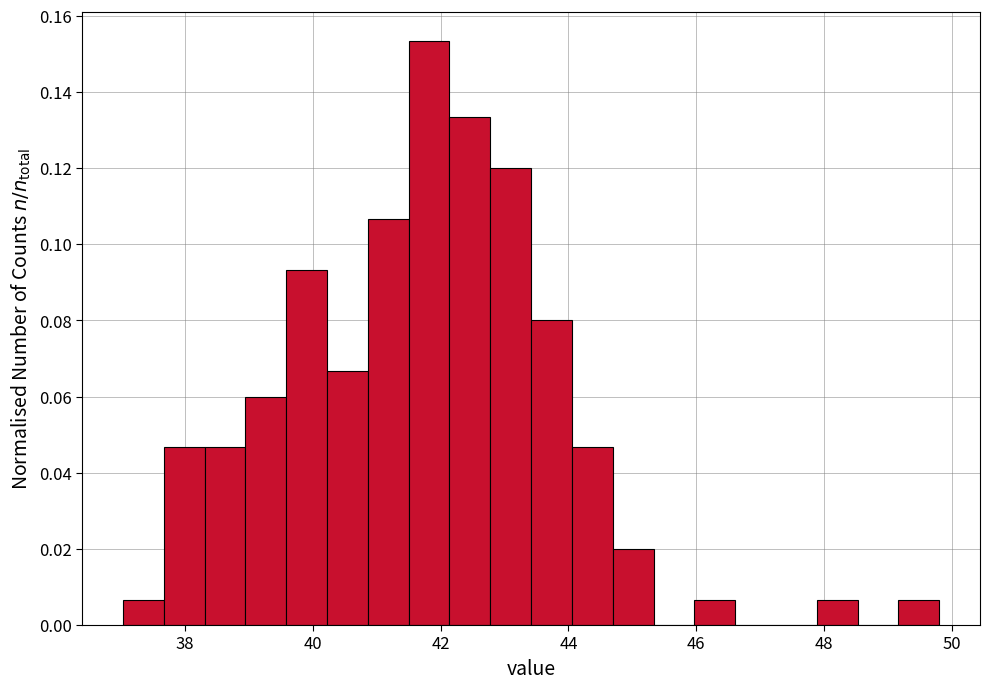

Around what value on the x-axis is the tallest bar? Give the approximate position of its centre, as read against the axis.

41.8